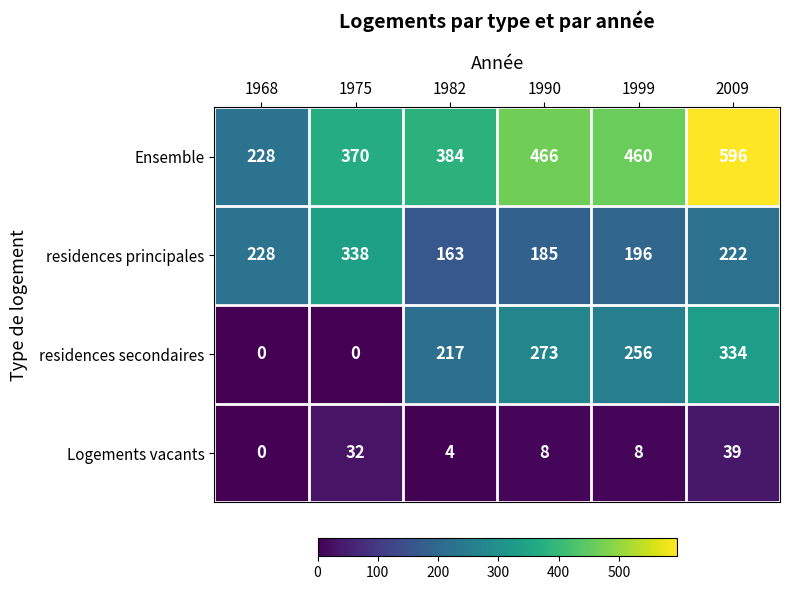

Count the number of data series in this chart.

4